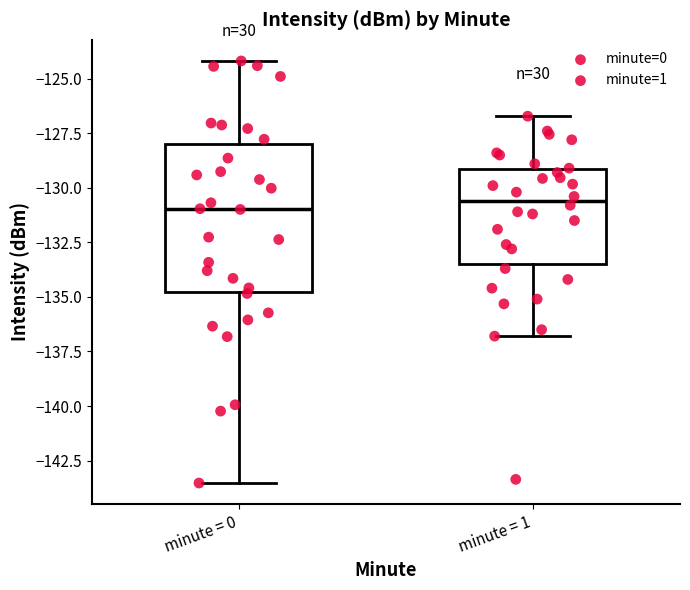

Where does the lower whisker of the box for minute = 1 end on the y-axis? The values are not printed on the chart, so give them approximately, as read against the axis.

-137.0